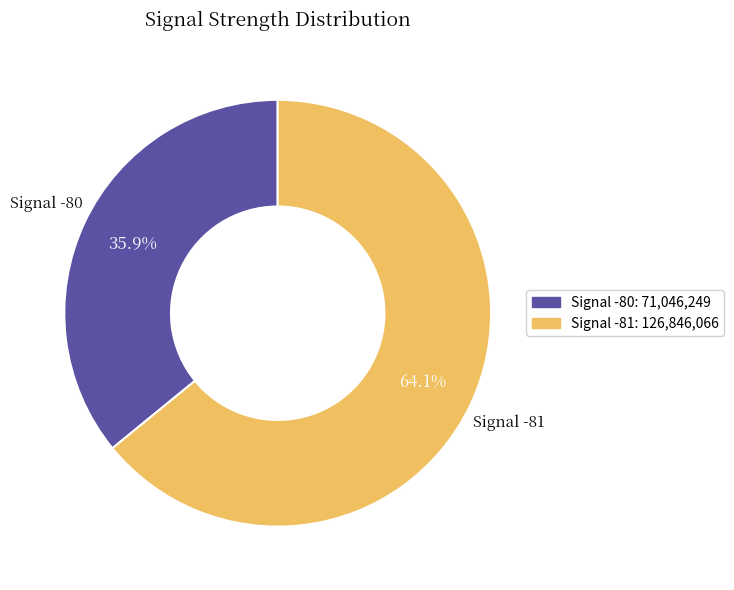

Is there a majority slice in this chart?

Yes